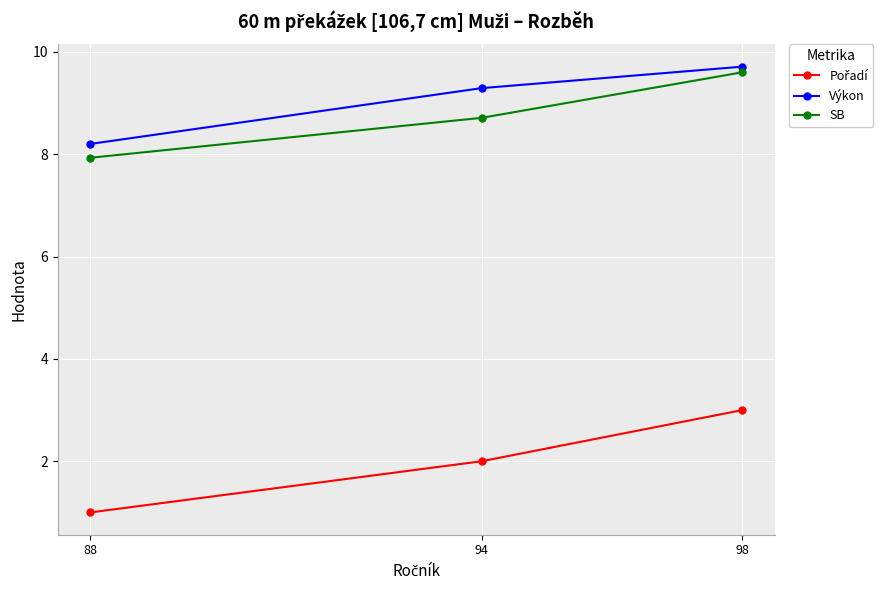

What is the highest value of the Výkon series?

9.7